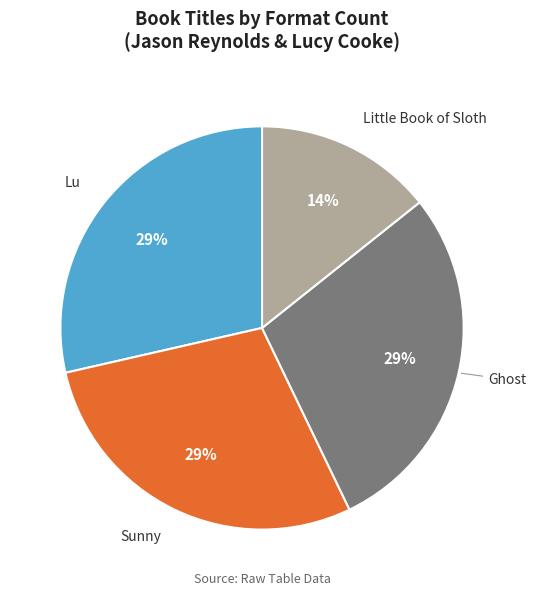

Is the sum of Lu and Little Book of Sloth greater than half?

No